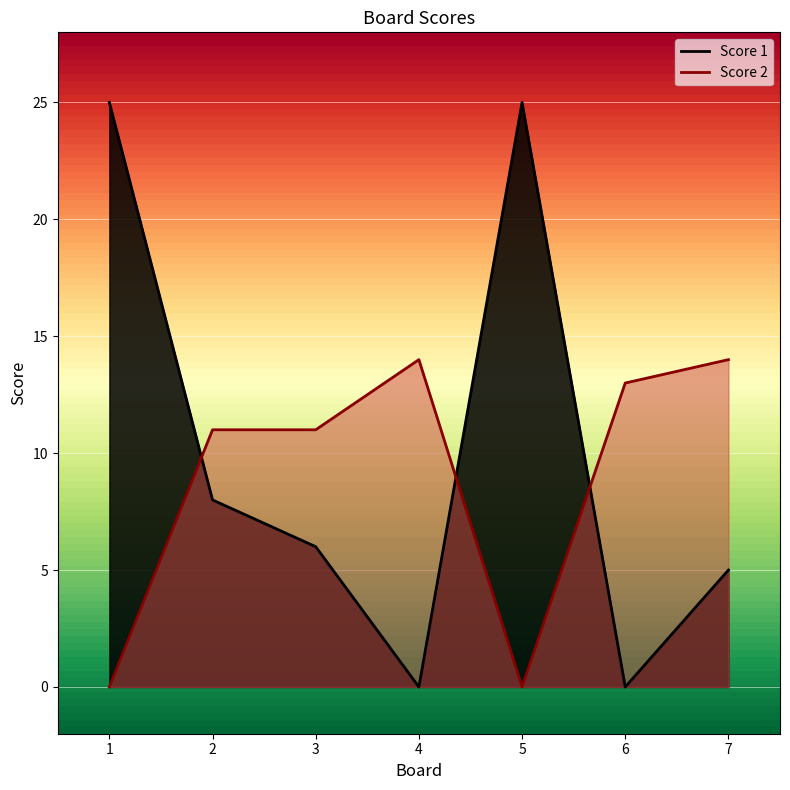

What is the value of the Score 1 point at the 2nd from the left?

8